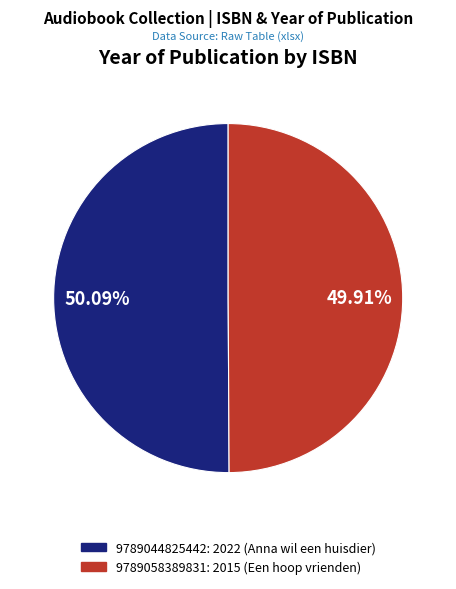

True or false: 9789058389831 accounts for 50% of the total.

True